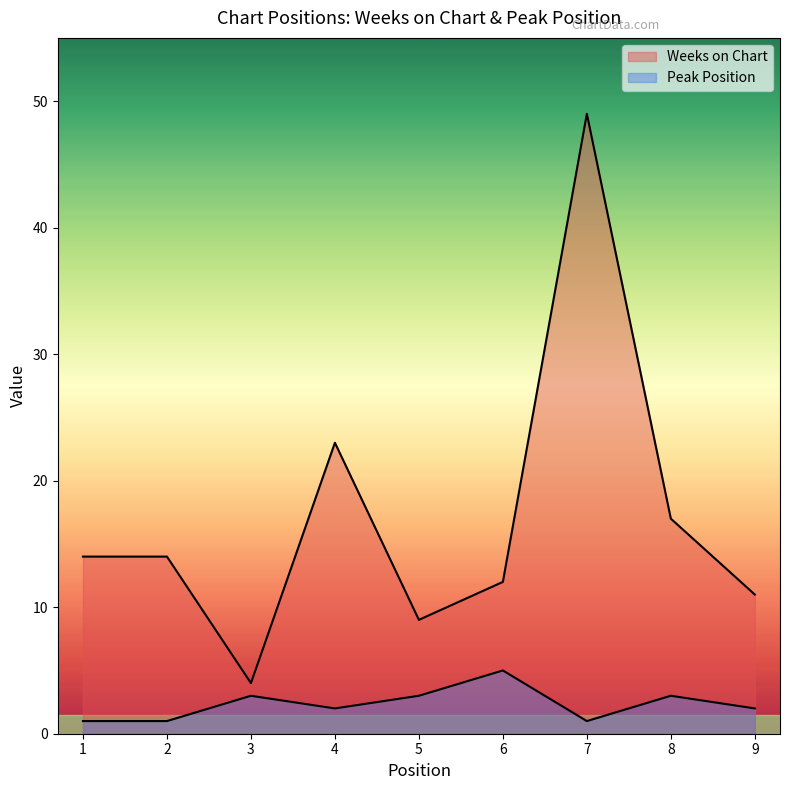

How many values in the Weeks on Chart series exceed 14?

3